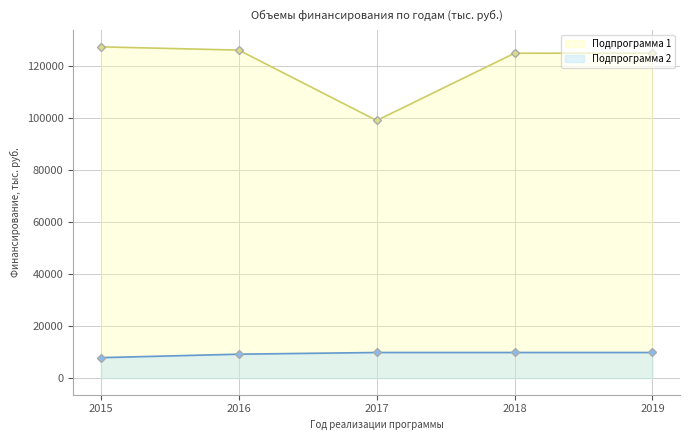

Does the chart have visible grid lines?

Yes